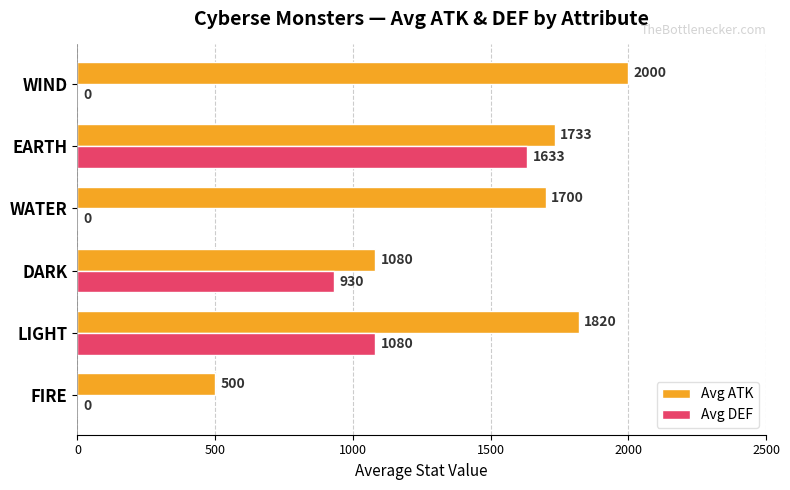

Is it true that Avg DEF equals 0 at FIRE?

True